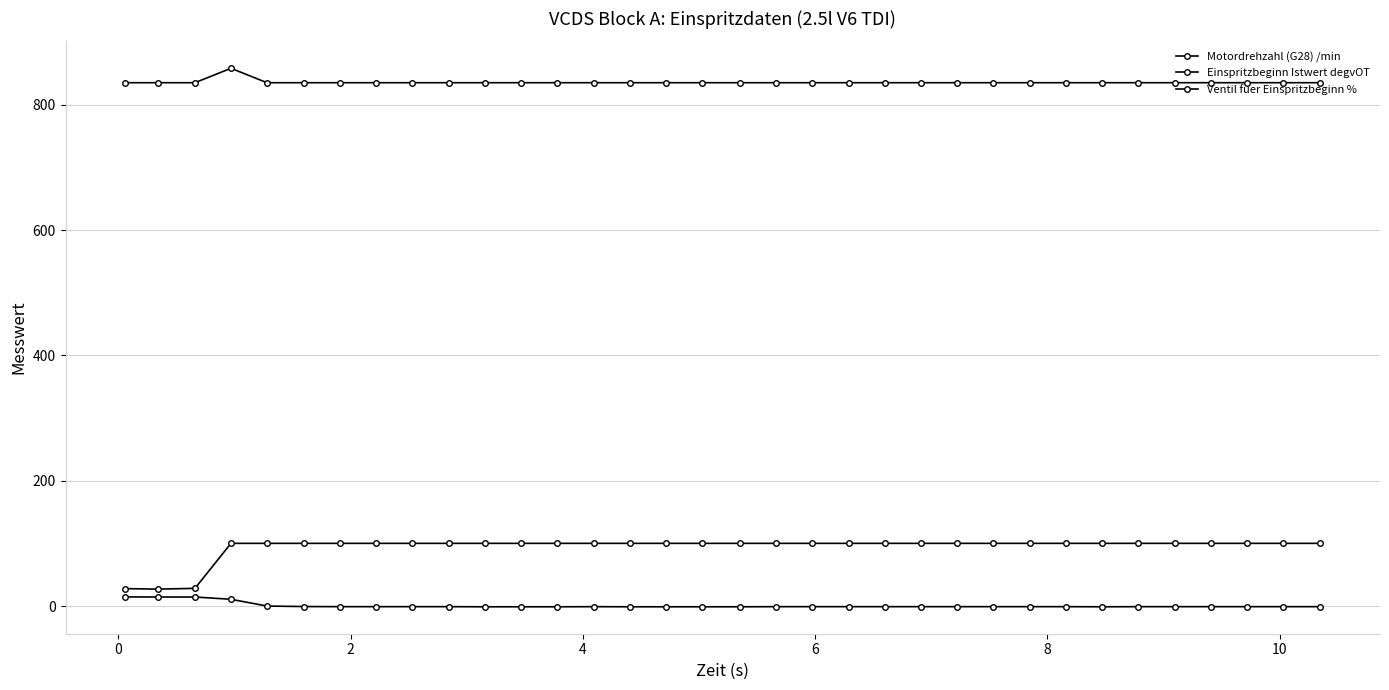

Does the chart have visible grid lines?

Yes